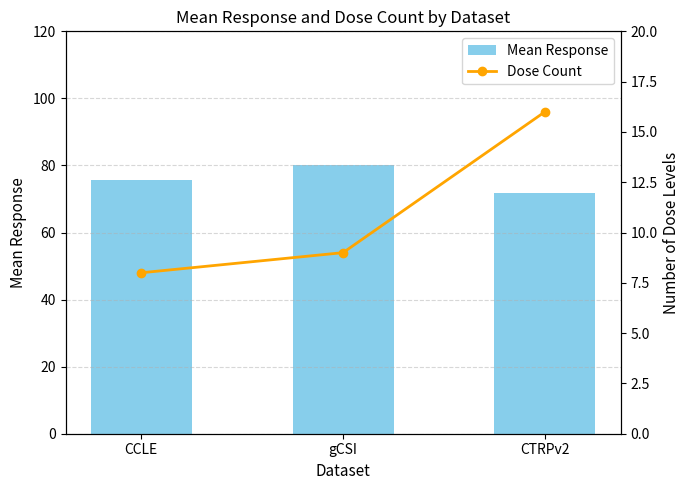

What are all the series names shown in the legend?

Mean Response, Dose Count